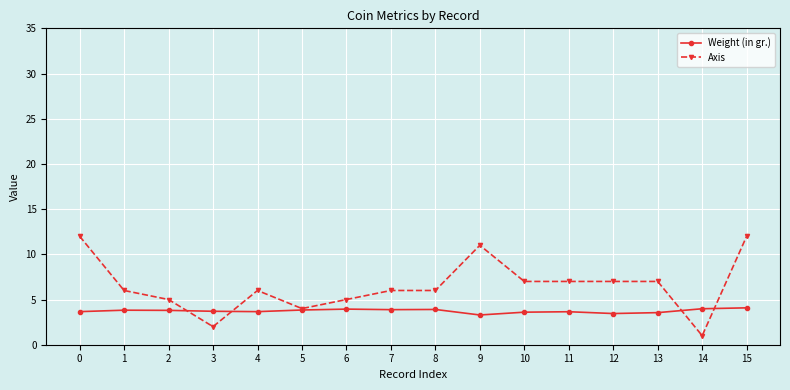

True or false: Weight (in gr.) has a value of 3.9 at 7.

True